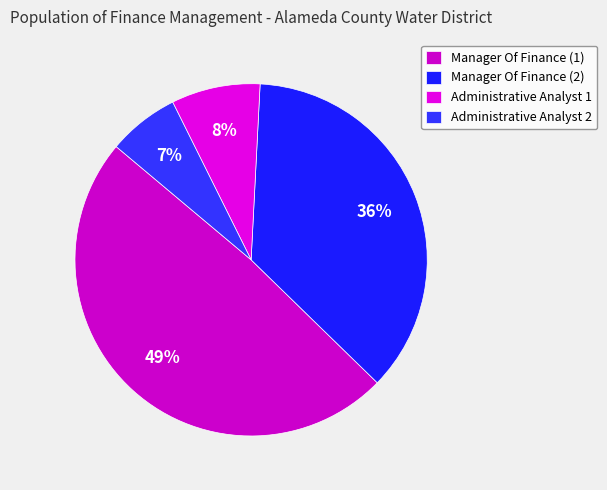

To the nearest percent, what is the combined percentage of Manager Of Finance (2) and Administrative Analyst 2?

43%